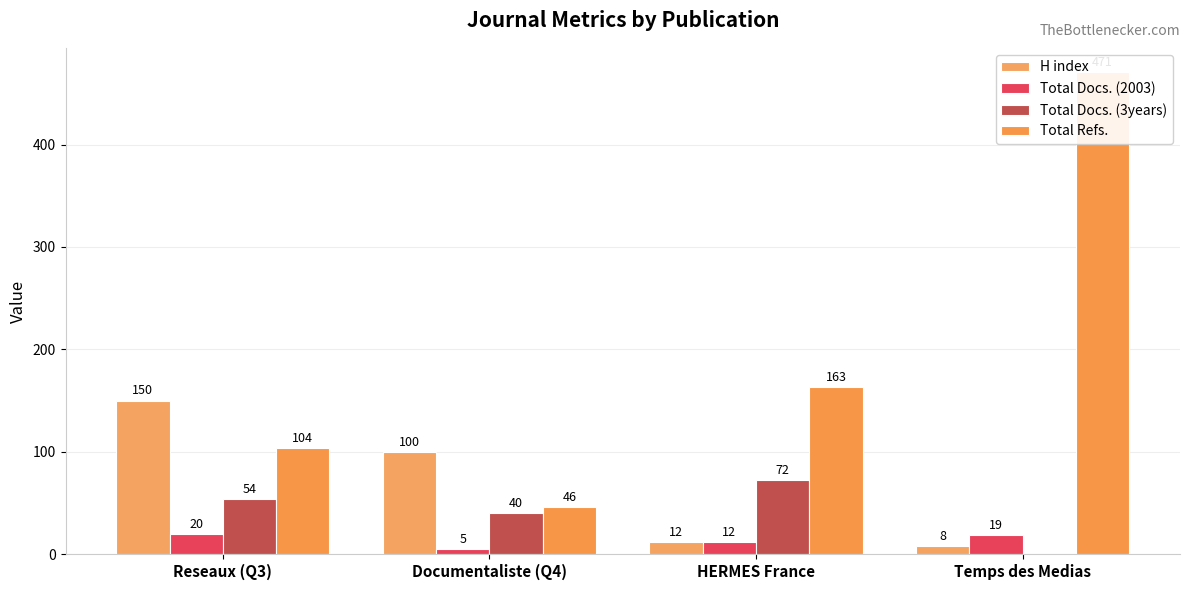

Which has a higher value, Documentaliste (Q4) or Reseaux (Q3)?

Reseaux (Q3)